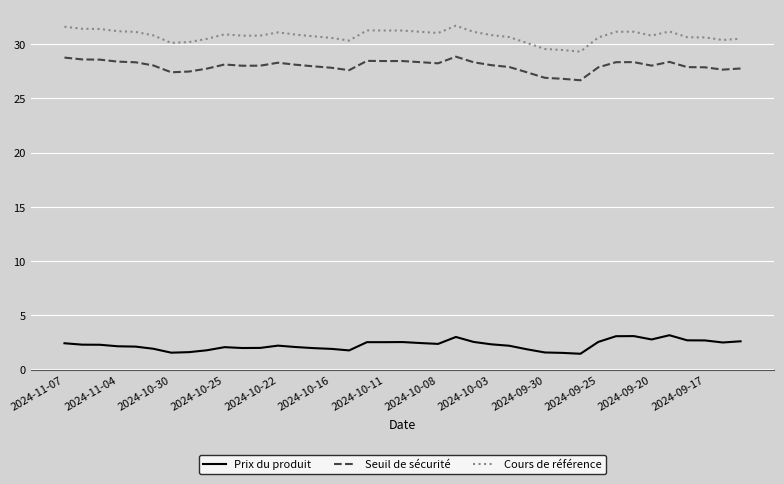

Which series has the widest spread of values?

Cours de référence